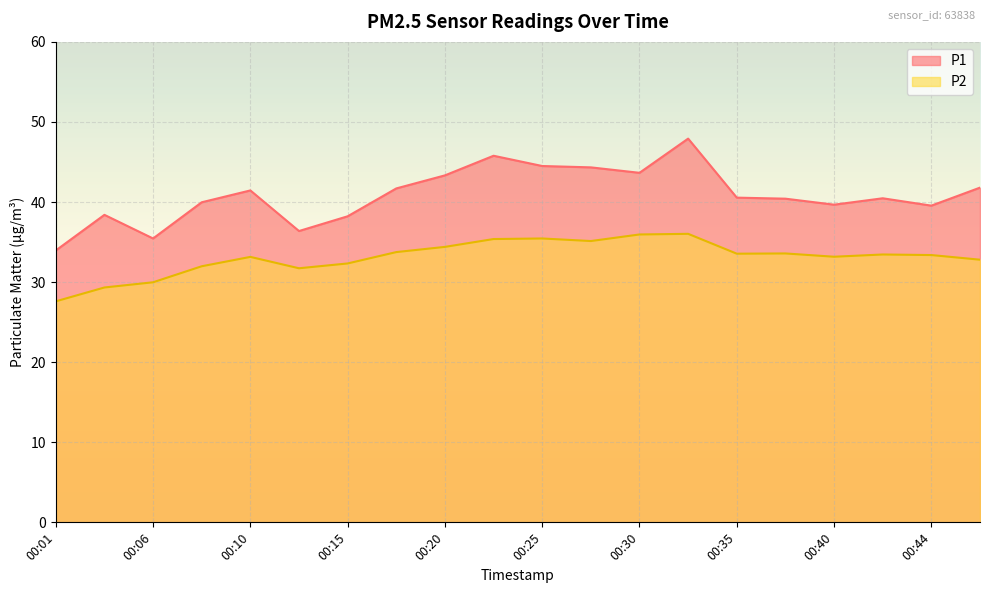

Count the number of categories in the chart.

20